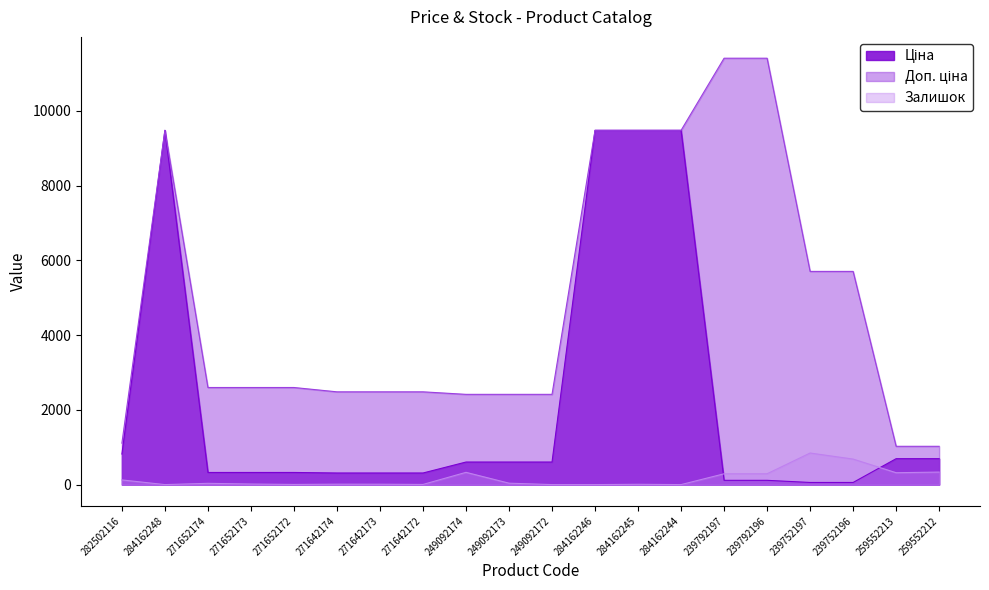

What is the label of the 14th point from the left?

284162244